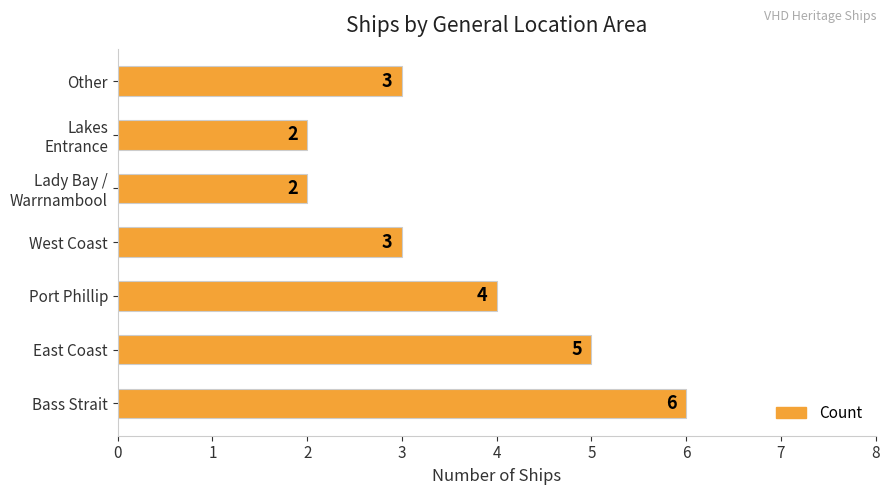

Where is the data nearest to the value 4?

Port Phillip